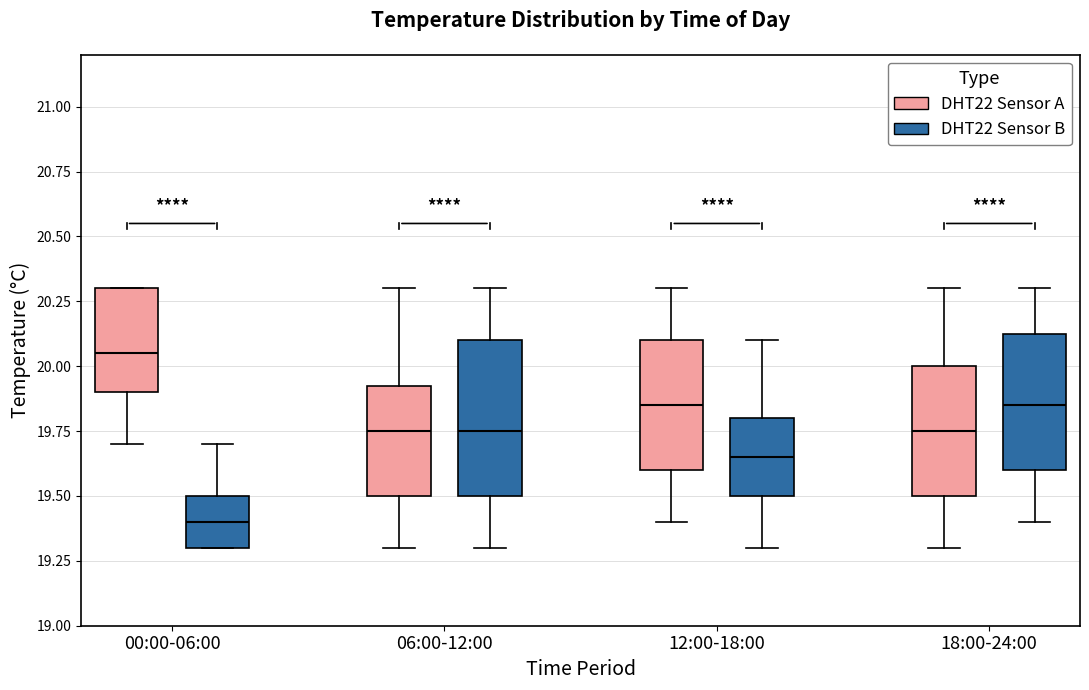

Which box has the highest median line?

00:00-06:00 (DHT22 Sensor A)